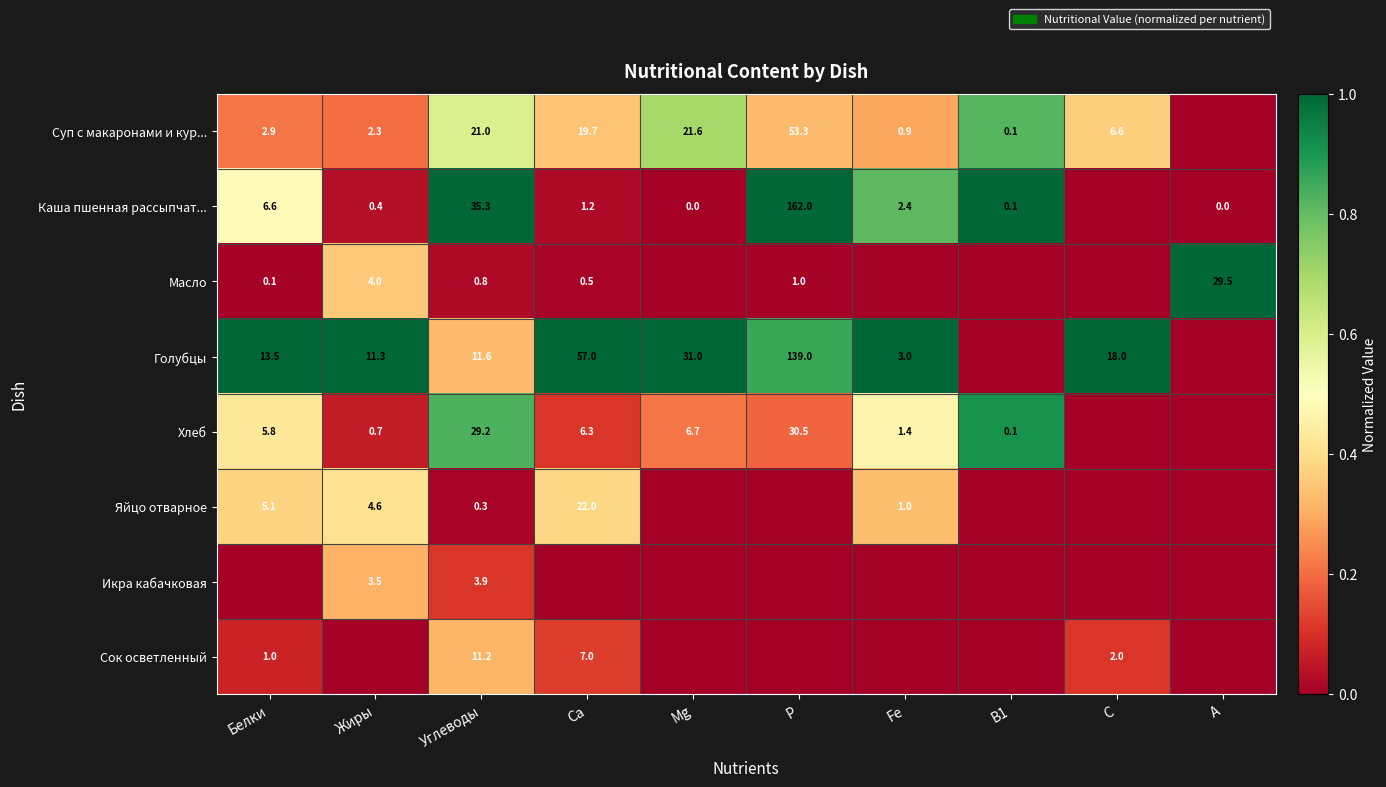

Is the value of Суп с макаронами и кур... at Fe greater than the value of Хлеб at Жиры?

Yes